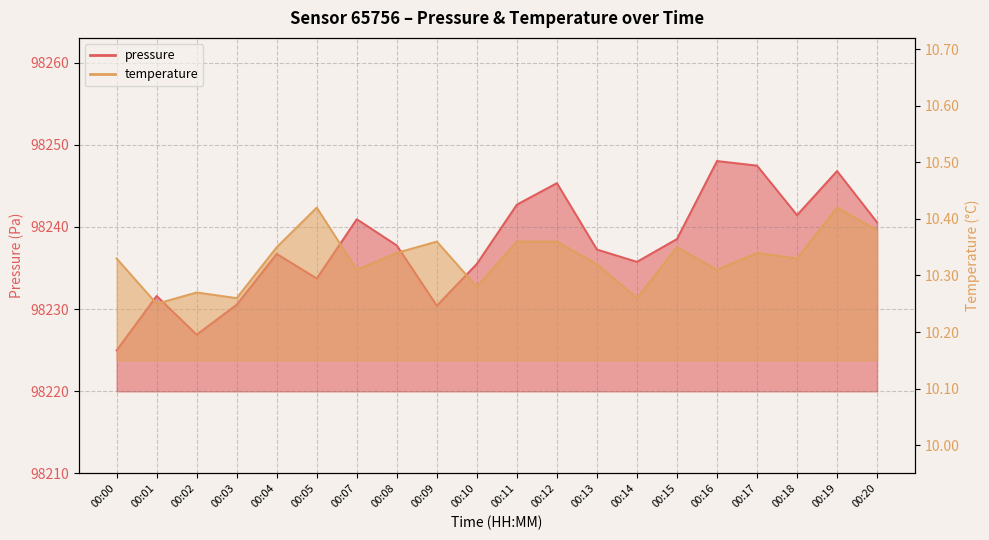

The temperature series shows 15.9 at 00:04. True or false?

False